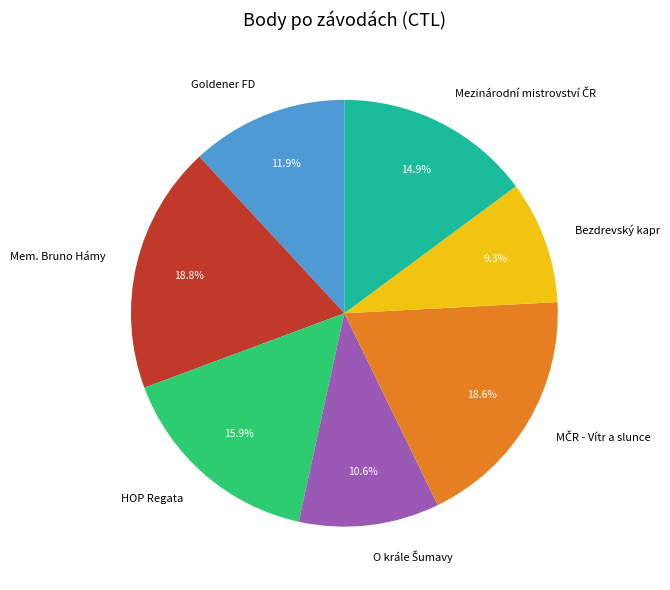

What percentage is NOT represented by Goldener FD?

88.1%